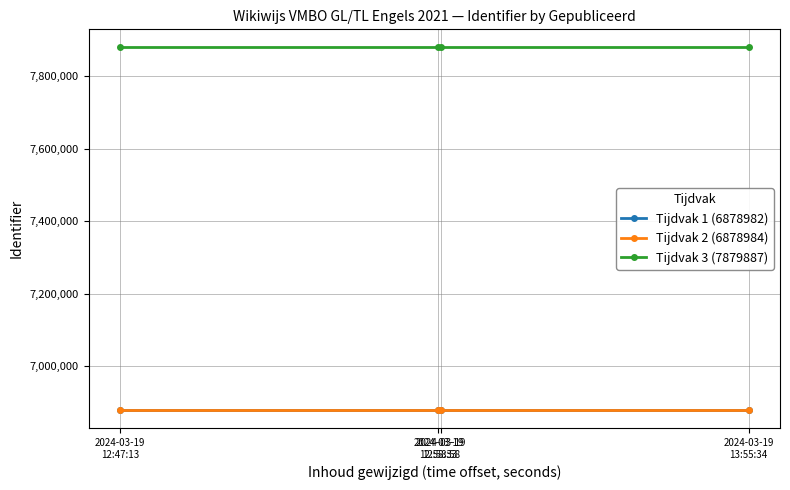

What is the smallest value displayed?

6878982